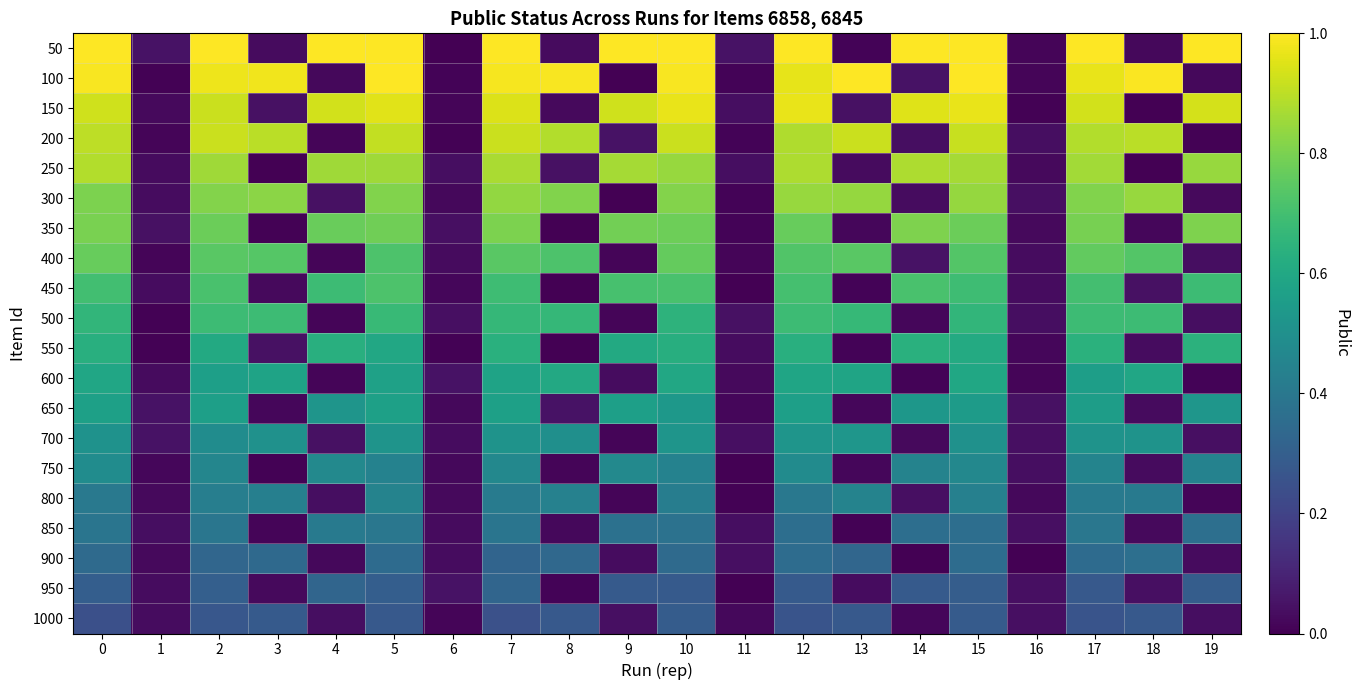

At which category is the sum across all series the highest?

7